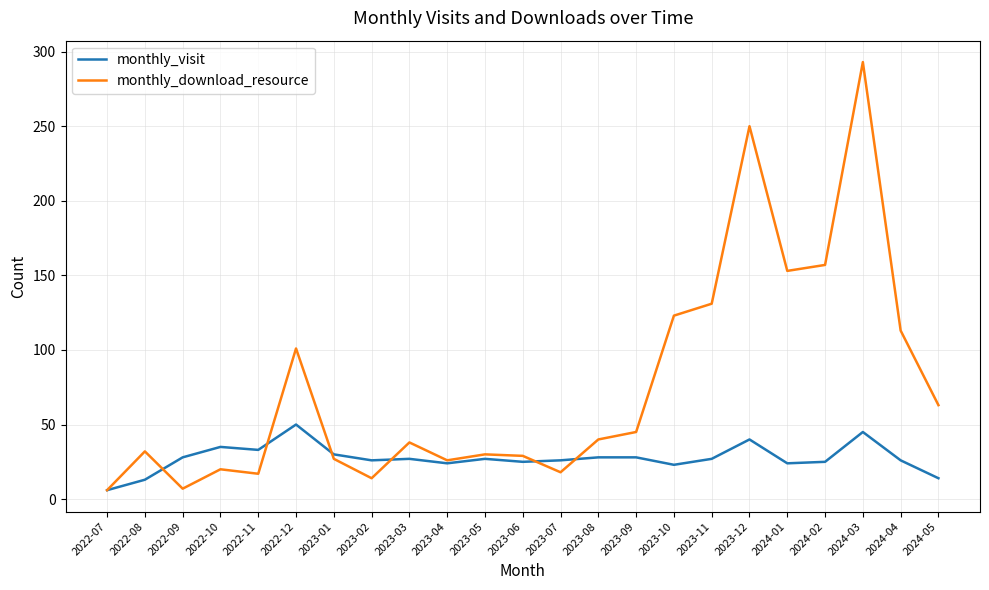

What position from the right is 2023-11?

7